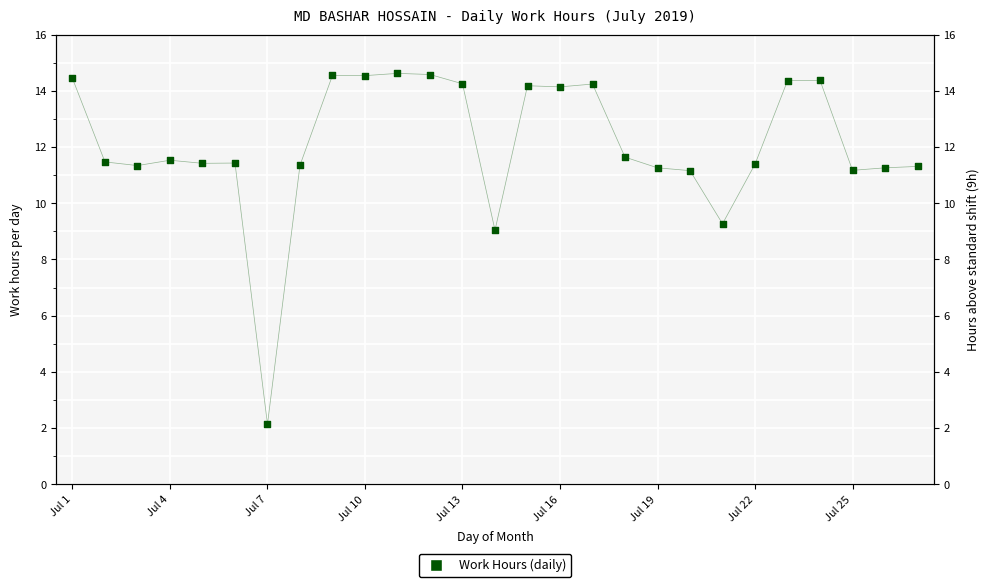

Between 17 and 12, which is larger?

12